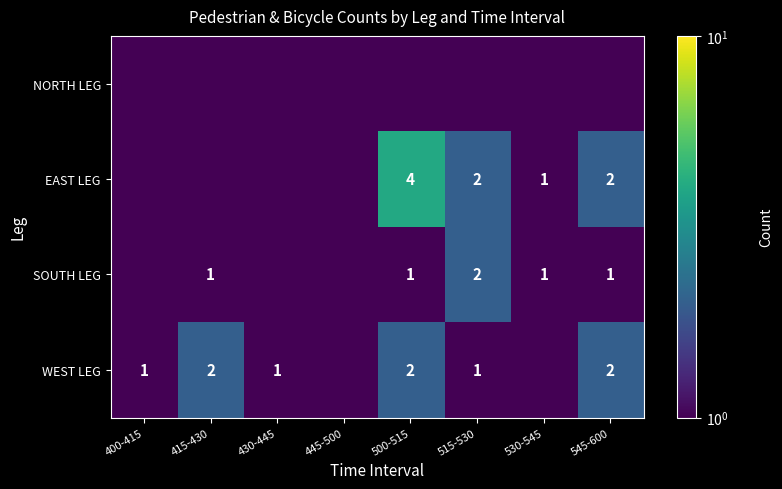

What is the sum of the WEST LEG values at 430-445 and 415-430?

3.0